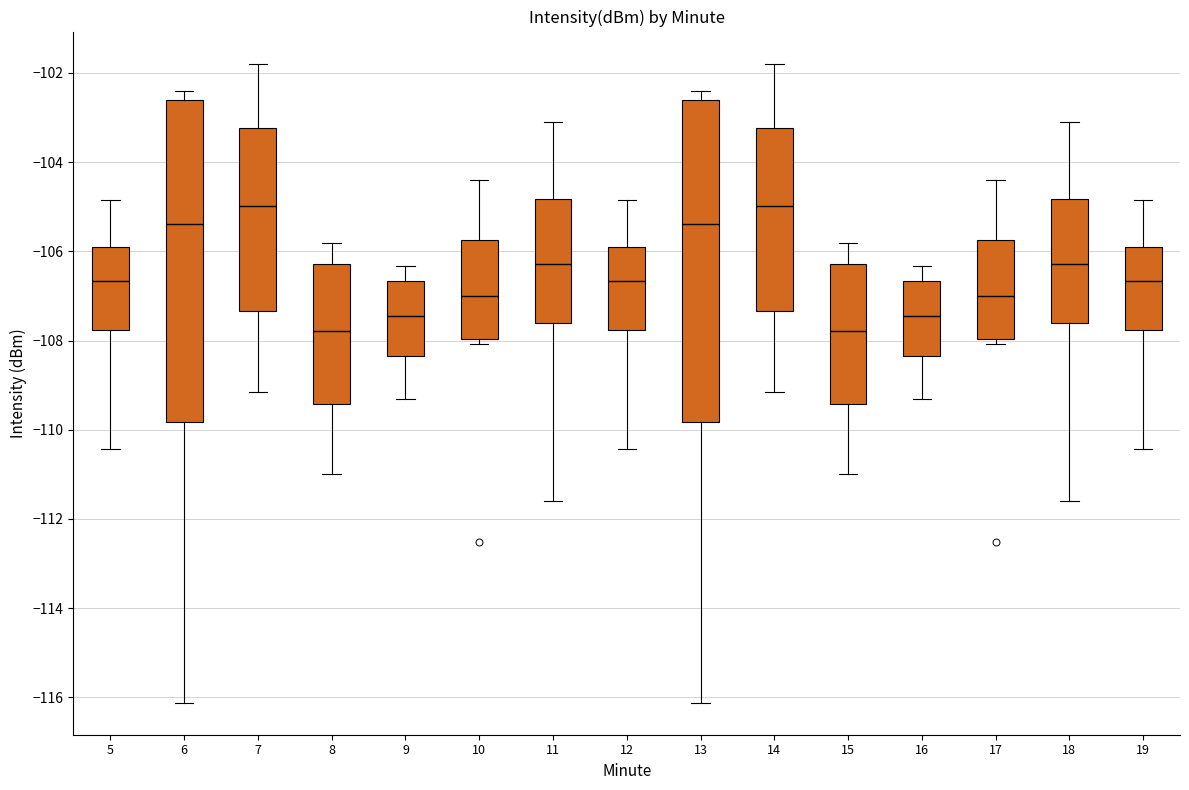

Reading left to right, read every box against the y-axis: the position of its median line, the range the box covers, and the ends of its whiskers. The values are not printed on the chart, so give them approximately, as read against the axis.

5: median -106.6, box -107.8 to -106.0, whiskers -110.4 to -104.8
6: median -105.4, box -109.8 to -102.6, whiskers -116.2 to -102.4
7: median -105.0, box -107.4 to -103.2, whiskers -109.2 to -101.8
8: median -107.8, box -109.4 to -106.2, whiskers -111.0 to -105.8
9: median -107.4, box -108.4 to -106.6, whiskers -109.4 to -106.4
10: median -107.0, box -108.0 to -105.8, whiskers -108.0 (just below the box's lower edge) to -104.4
11: median -106.2, box -107.6 to -104.8, whiskers -111.6 to -103.2
12: median -106.6, box -107.8 to -106.0, whiskers -110.4 to -104.8
13: median -105.4, box -109.8 to -102.6, whiskers -116.2 to -102.4
14: median -105.0, box -107.4 to -103.2, whiskers -109.2 to -101.8
15: median -107.8, box -109.4 to -106.2, whiskers -111.0 to -105.8
16: median -107.4, box -108.4 to -106.6, whiskers -109.4 to -106.4
17: median -107.0, box -108.0 to -105.8, whiskers -108.0 (just below the box's lower edge) to -104.4
18: median -106.2, box -107.6 to -104.8, whiskers -111.6 to -103.2
19: median -106.6, box -107.8 to -106.0, whiskers -110.4 to -104.8